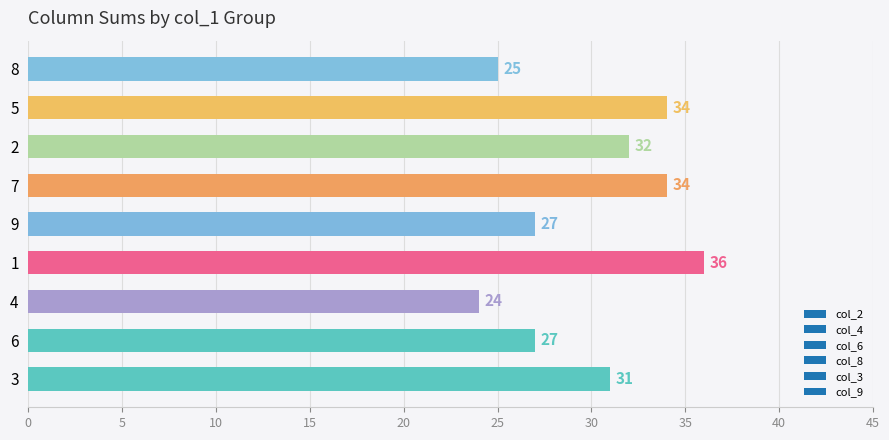

Read the value at 5, to the nearest 5.

35